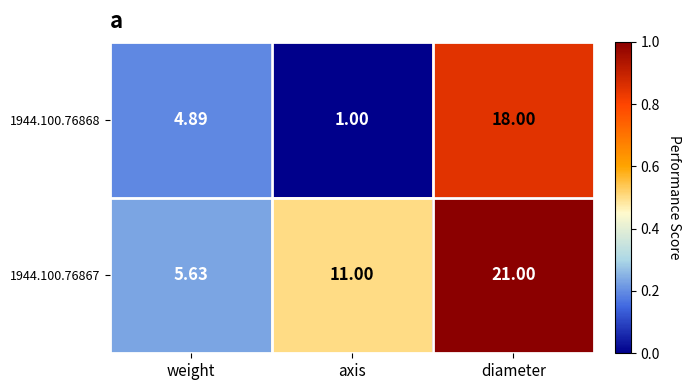

Which series changed the most between weight and diameter?

1944.100.76867